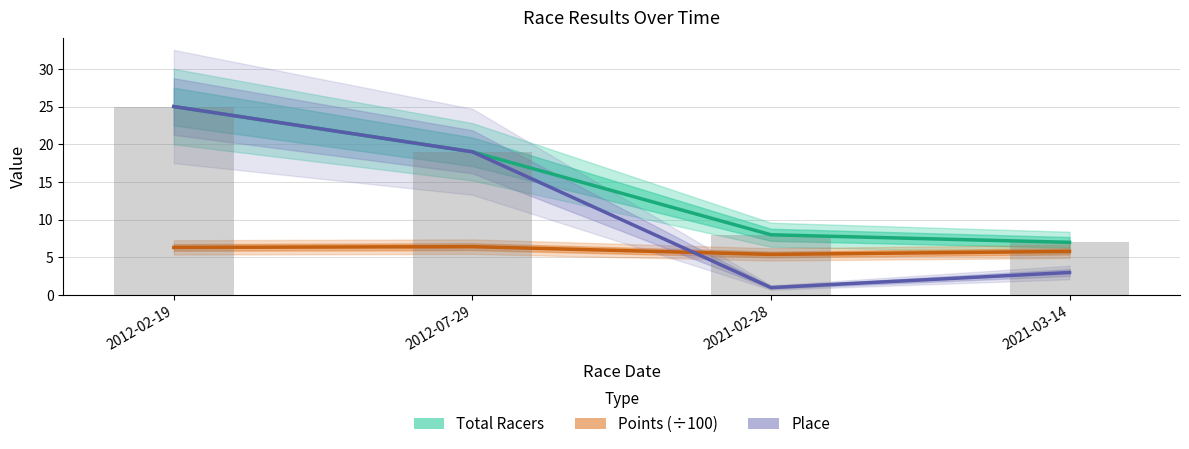

What is the value of the Place bar at the 2nd from the left?

19.0